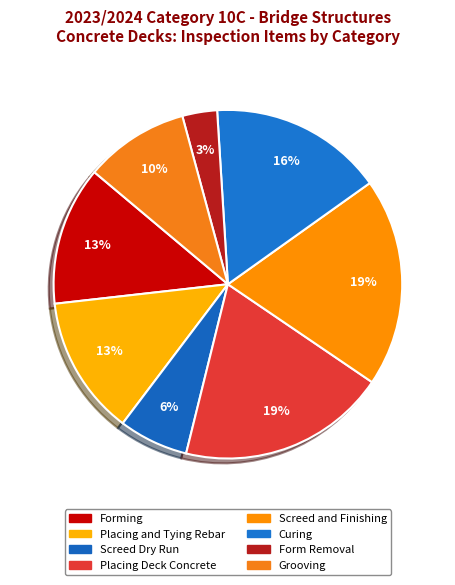

To the nearest percent, what portion does Placing Deck Concrete represent?

19%